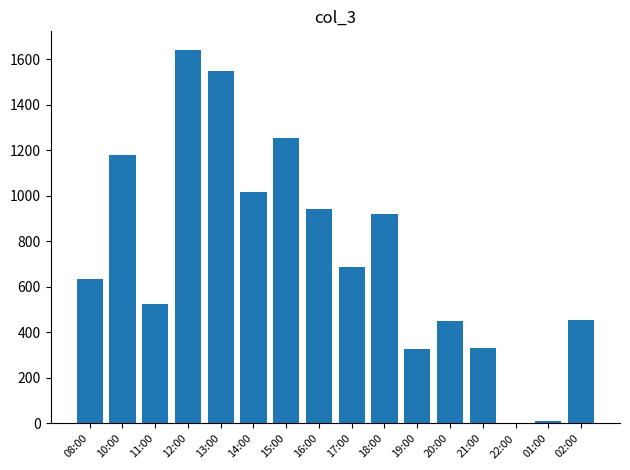

Between 18:00 and 16:00, which is larger?

16:00